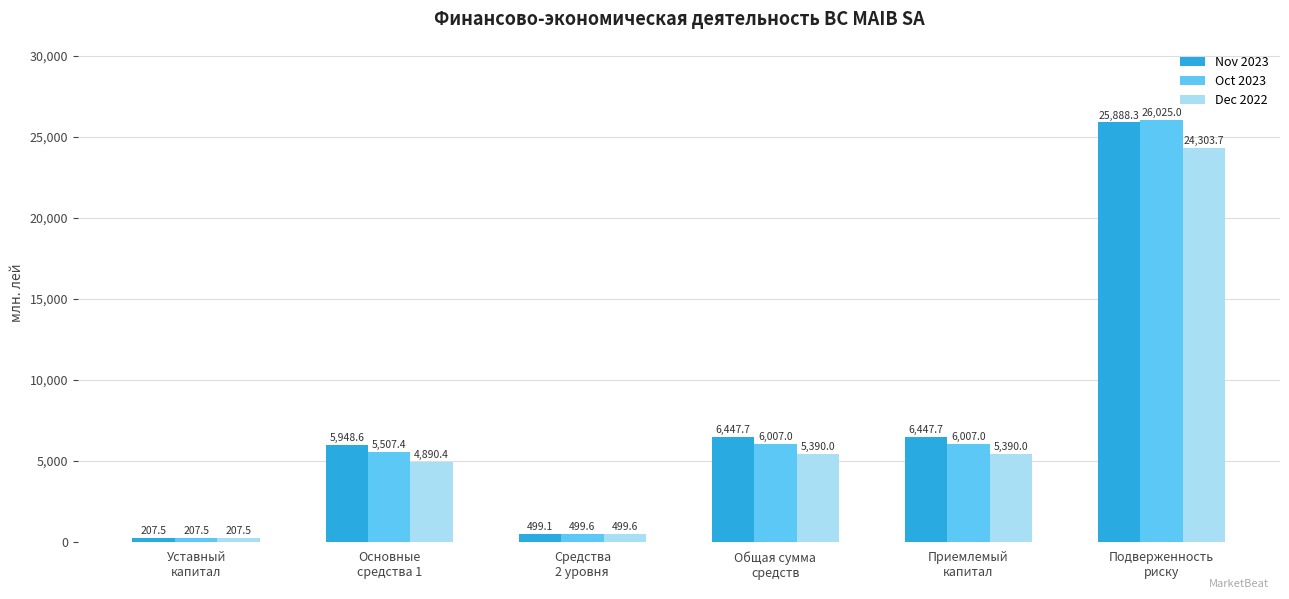

Where does the Nov 2023 series first go above 6447?

Общая сумма
средств